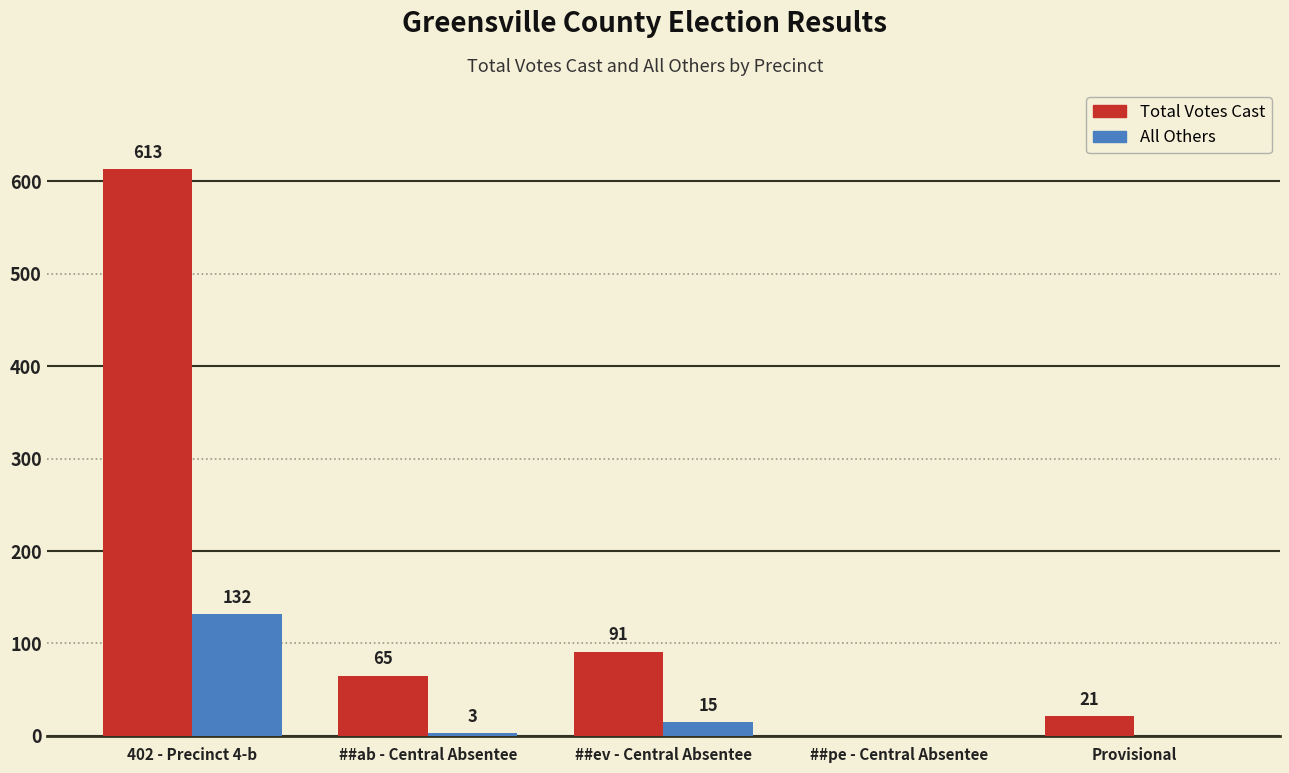

Is it true that All Others equals 70 at ##pe - Central Absentee?

False